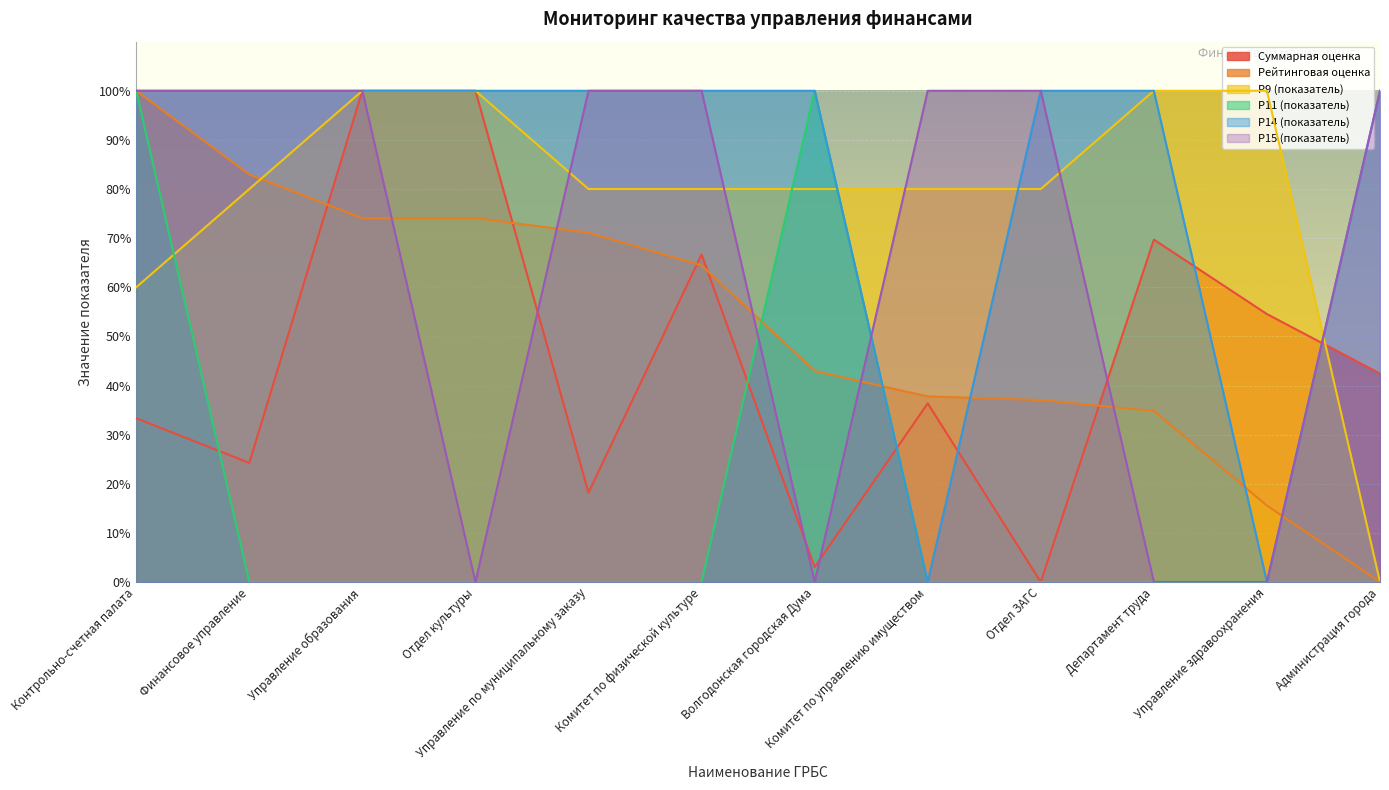

Is the value of Суммарная оценка at Финансовое управление greater than the value of Р15 (показатель) at Финансовое управление?

No